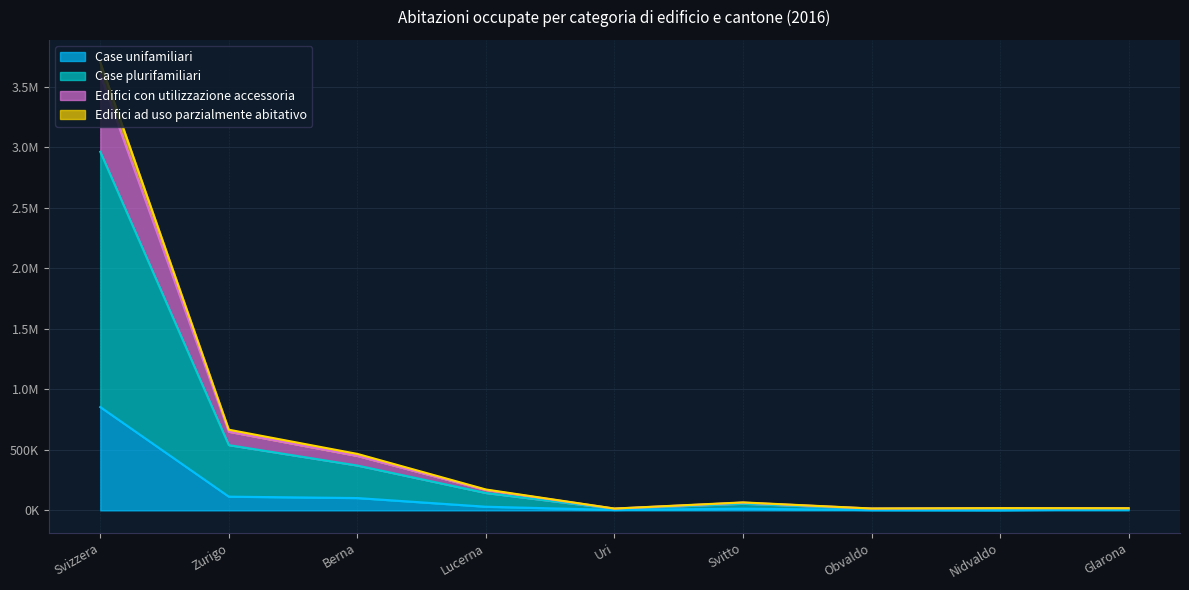

What is the value of the Case plurifamiliari point at the 2nd from the left?

539309